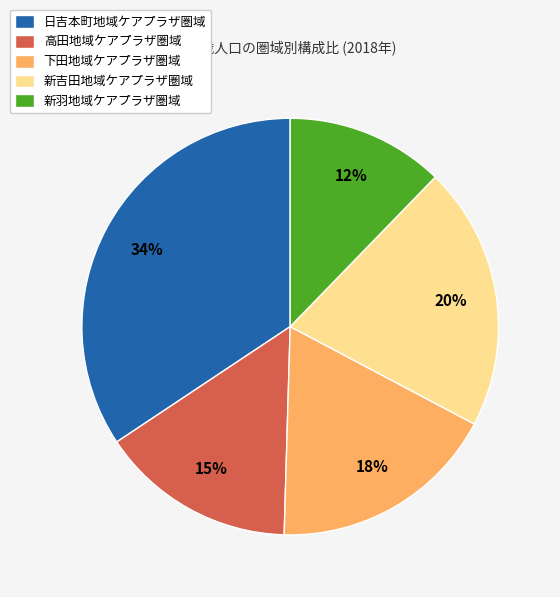

Combined, do 下田地域ケアプラザ圏域 and 新羽地域ケアプラザ圏域 account for over 50%?

No